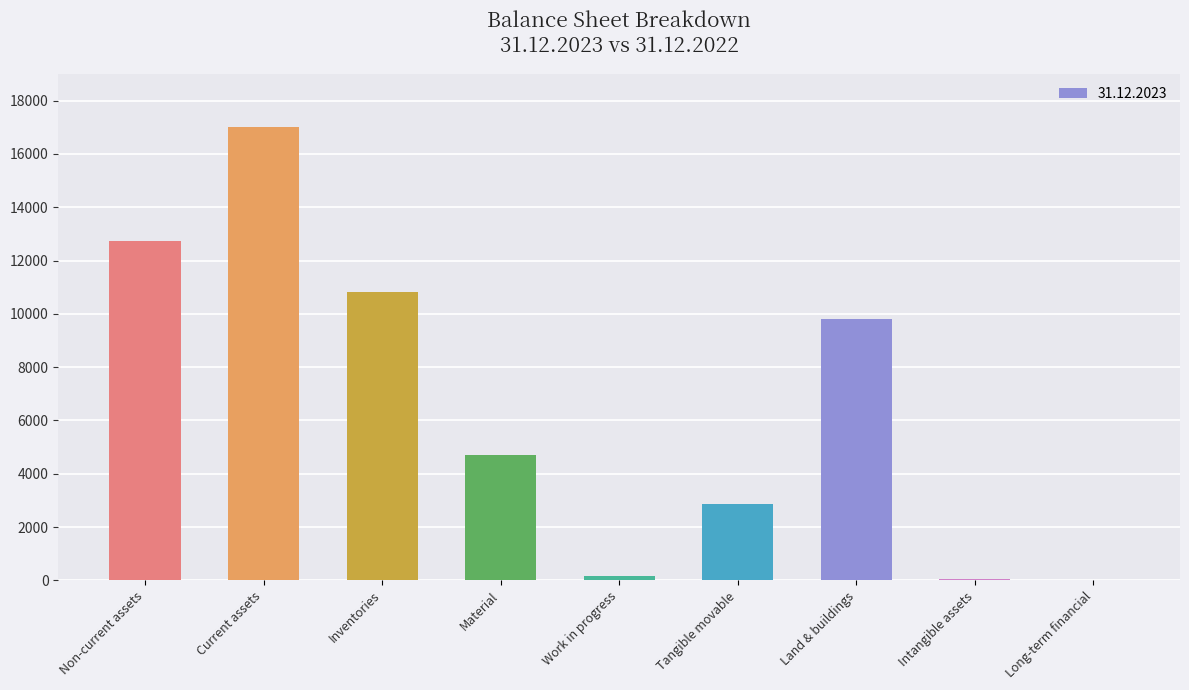

Count the number of categories in the chart.

9